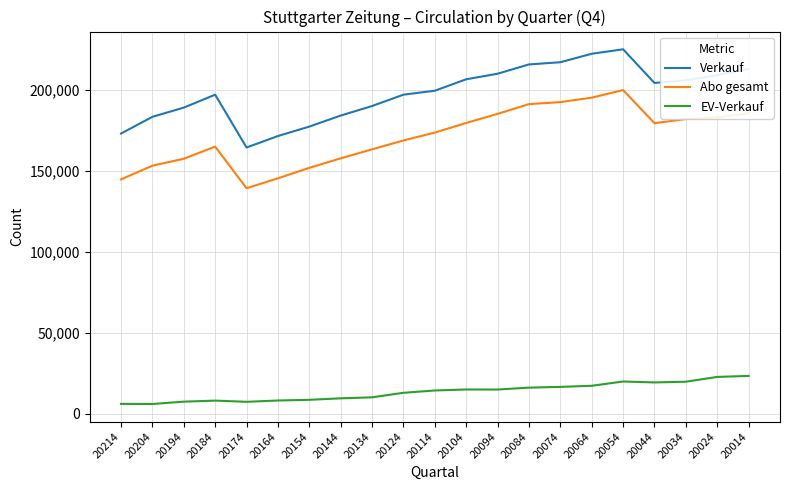

In EV-Verkauf, how many points are lower than both neighbors (excluding endpoints)?

4